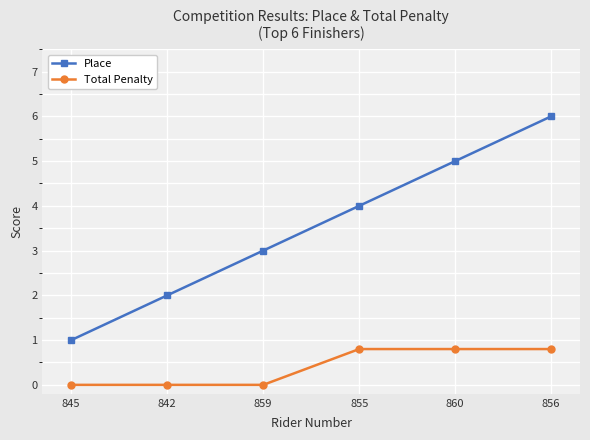

What position from the left is 856?

6